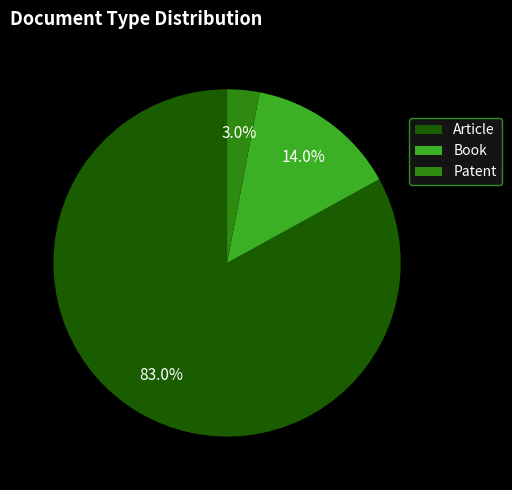

Which slice is the largest?

Article